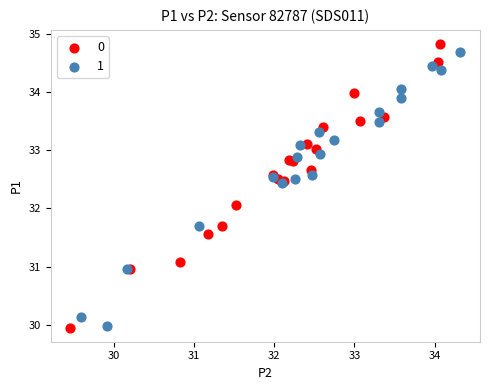

What are all the series names shown in the legend?

0, 1